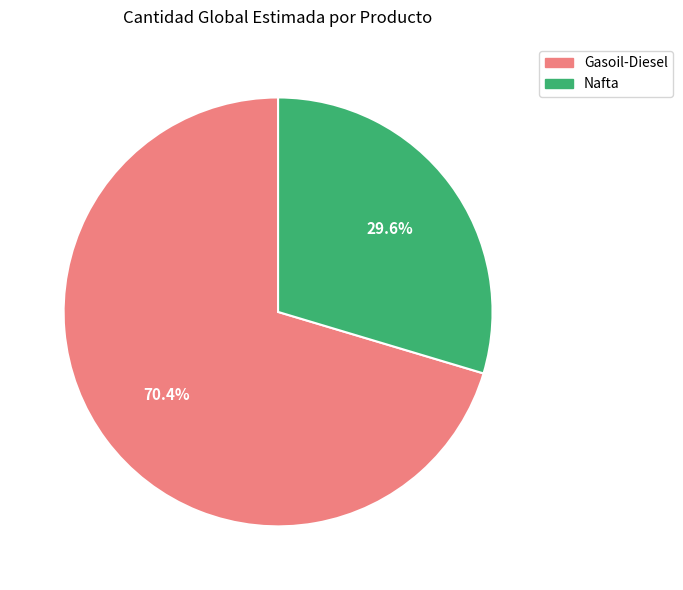

Which slice is the largest?

Gasoil-Diesel